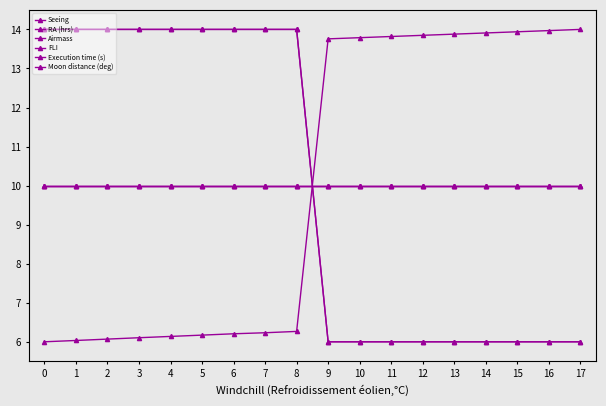

Which series has the largest total across all categories?

RA (hrs)